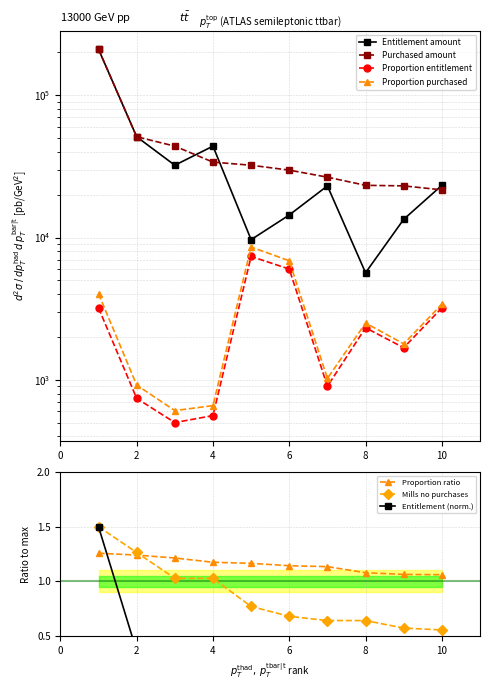

Is it true that Sorted by proportion (entitlement) equals 900.0 at 7?

True